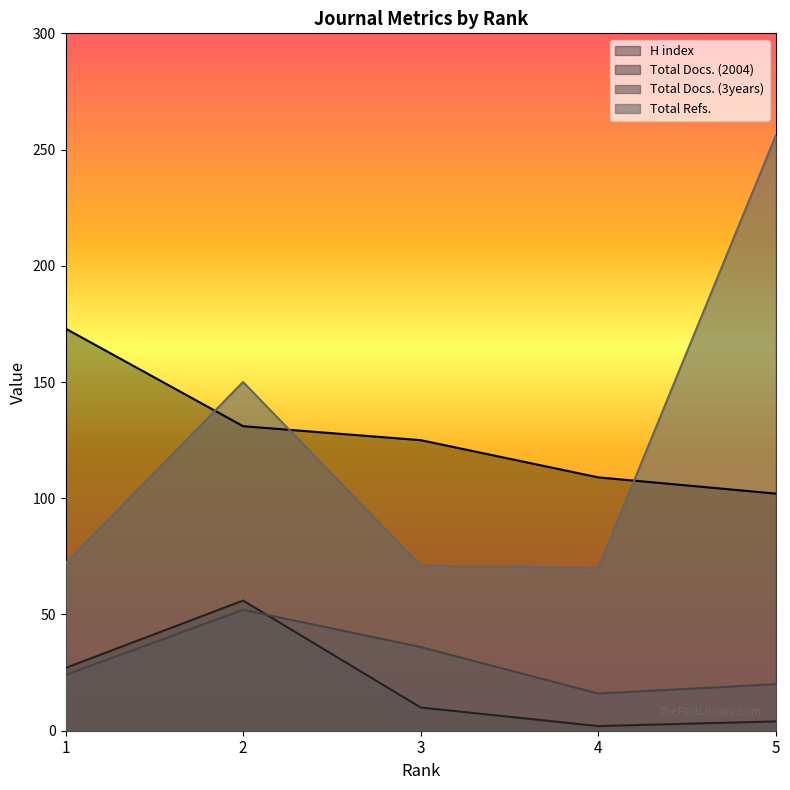

How many lines are shown in the chart?

4